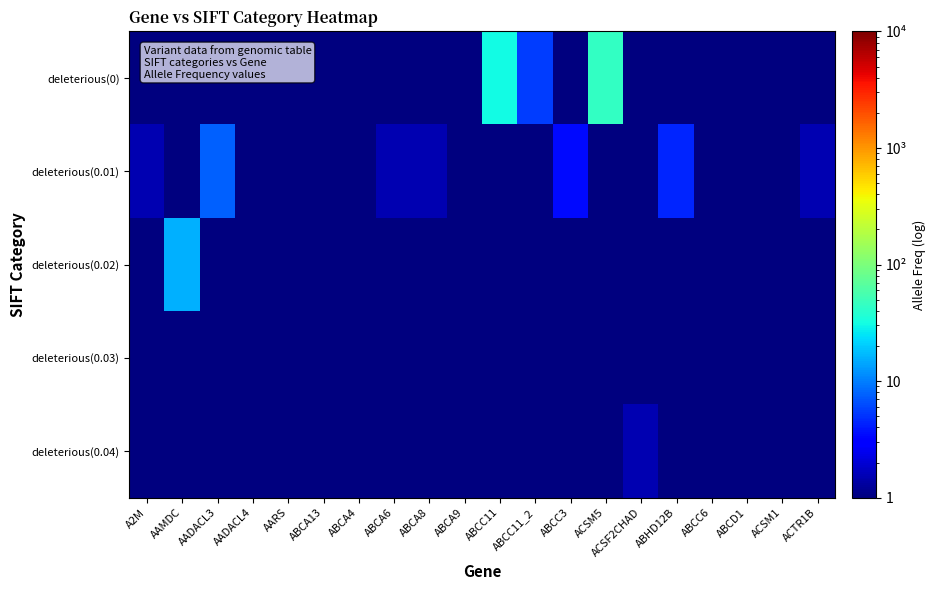

Reading left to right, extract all data points from this chart.

deleterious(0): A2M=0.5	AAMDC=0.5	AADACL3=0.5	AADACL4=0.5	AARS=0.5	ABCA13=0.5	ABCA4=0.5	ABCA6=0.5	ABCA8=0.5	ABCA9=0.5	ABCC11=31.5	ABCC11_2=5.5	ABCC3=0.5	ACSM5=44.5	ACSF2CHAD=0.5	ABHD12B=0.5	ABCC6=0.5	ABCD1=0.5	ACSM1=0.5	ACTR1B=0.5
deleterious(0.01): A2M=1.5	AAMDC=0.5	AADACL3=7.5	AADACL4=0.5	AARS=0.5	ABCA13=0.5	ABCA4=0.5	ABCA6=1.5	ABCA8=1.5	ABCA9=0.5	ABCC11=0.5	ABCC11_2=0.5	ABCC3=3.5	ACSM5=0.5	ACSF2CHAD=0.5	ABHD12B=4.5	ABCC6=0.5	ABCD1=0.5	ACSM1=0.5	ACTR1B=1.5
deleterious(0.02): A2M=0.5	AAMDC=15.5	AADACL3=0.5	AADACL4=0.5	AARS=0.5	ABCA13=0.5	ABCA4=0.5	ABCA6=0.5	ABCA8=0.5	ABCA9=0.5	ABCC11=0.5	ABCC11_2=0.5	ABCC3=0.5	ACSM5=0.5	ACSF2CHAD=0.5	ABHD12B=0.5	ABCC6=0.5	ABCD1=0.5	ACSM1=0.5	ACTR1B=0.5
deleterious(0.03): A2M=0.5	AAMDC=0.5	AADACL3=0.5	AADACL4=0.5	AARS=0.5	ABCA13=0.5	ABCA4=0.5	ABCA6=0.5	ABCA8=0.5	ABCA9=0.5	ABCC11=0.5	ABCC11_2=0.5	ABCC3=0.5	ACSM5=0.5	ACSF2CHAD=0.5	ABHD12B=0.5	ABCC6=0.5	ABCD1=0.5	ACSM1=0.5	ACTR1B=0.5
deleterious(0.04): A2M=0.5	AAMDC=0.5	AADACL3=0.5	AADACL4=0.5	AARS=0.5	ABCA13=0.5	ABCA4=0.5	ABCA6=0.5	ABCA8=0.5	ABCA9=0.5	ABCC11=0.5	ABCC11_2=0.5	ABCC3=0.5	ACSM5=0.5	ACSF2CHAD=1.5	ABHD12B=0.5	ABCC6=0.5	ABCD1=0.5	ACSM1=0.5	ACTR1B=0.5